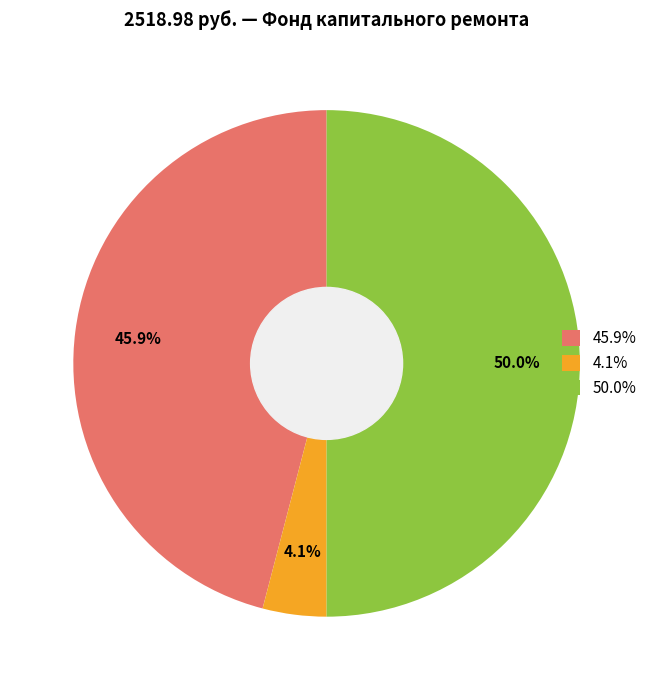

Rank the categories by value from highest to lowest.

50.0%, 45.9%, 4.1%